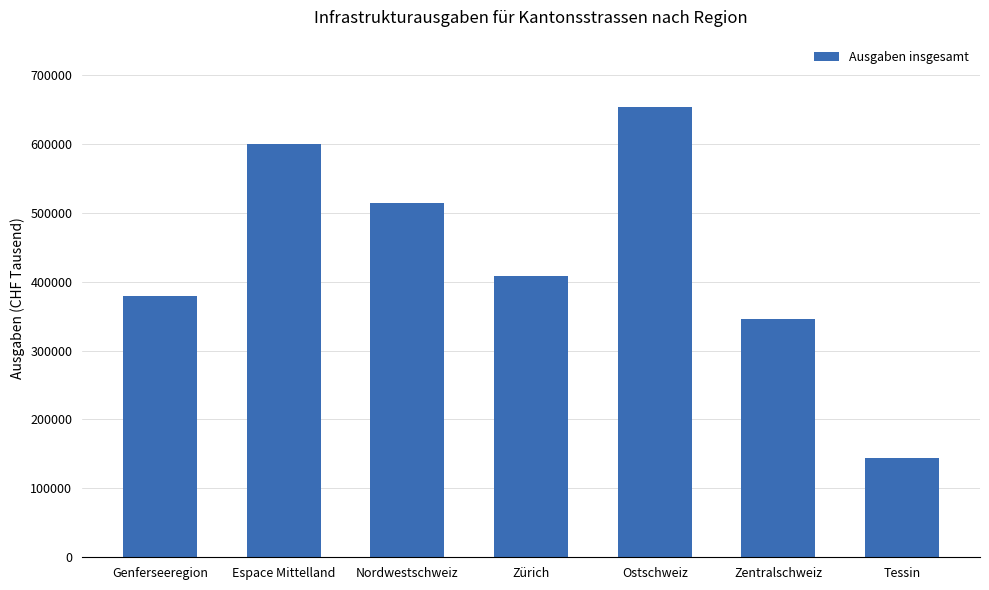

What is the label of the 1st bar from the right?

Tessin